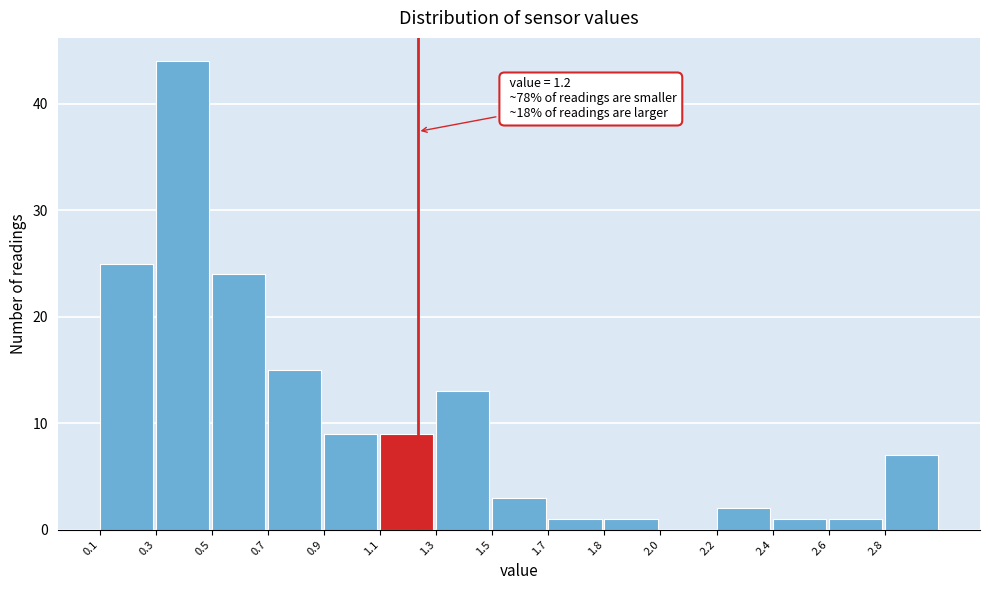

Reading right to left, what are all the values shown in this chart?

2.8=7	2.6=1	2.4=1	2.2=2	2.0=0	1.8=1	1.7=1	1.5=3	1.3=13	1.1=9	0.9=9	0.7=15	0.5=24	0.3=44	0.1=25